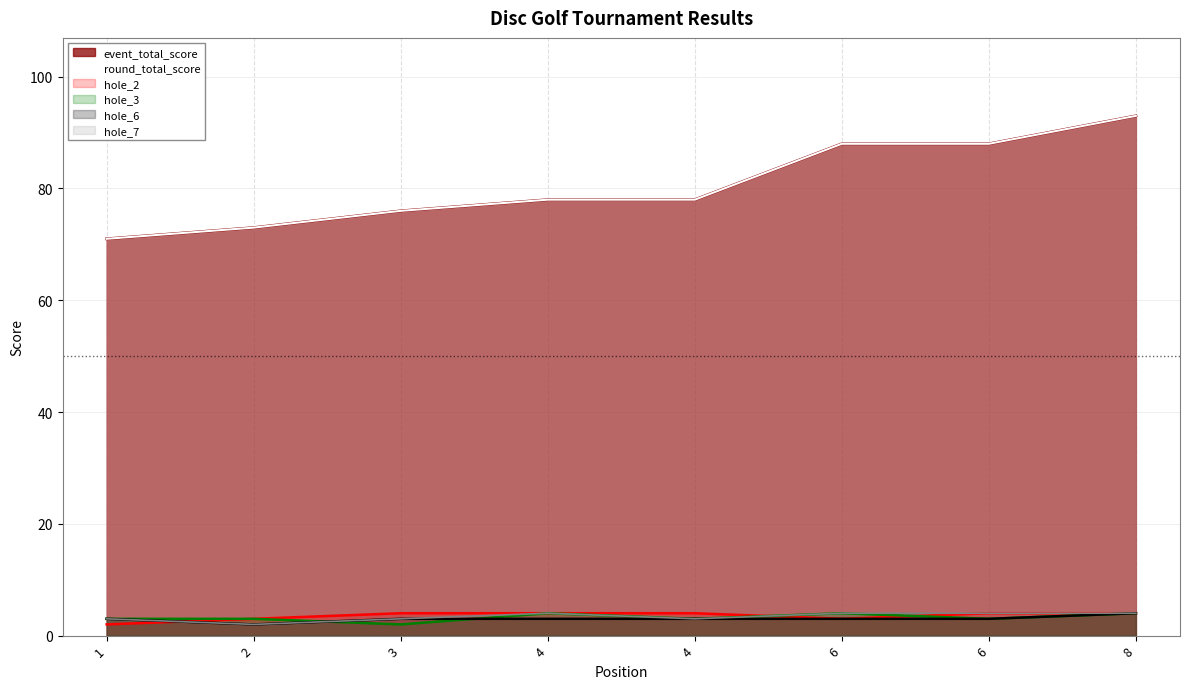

Which series has the largest range (max minus min)?

event_total_score